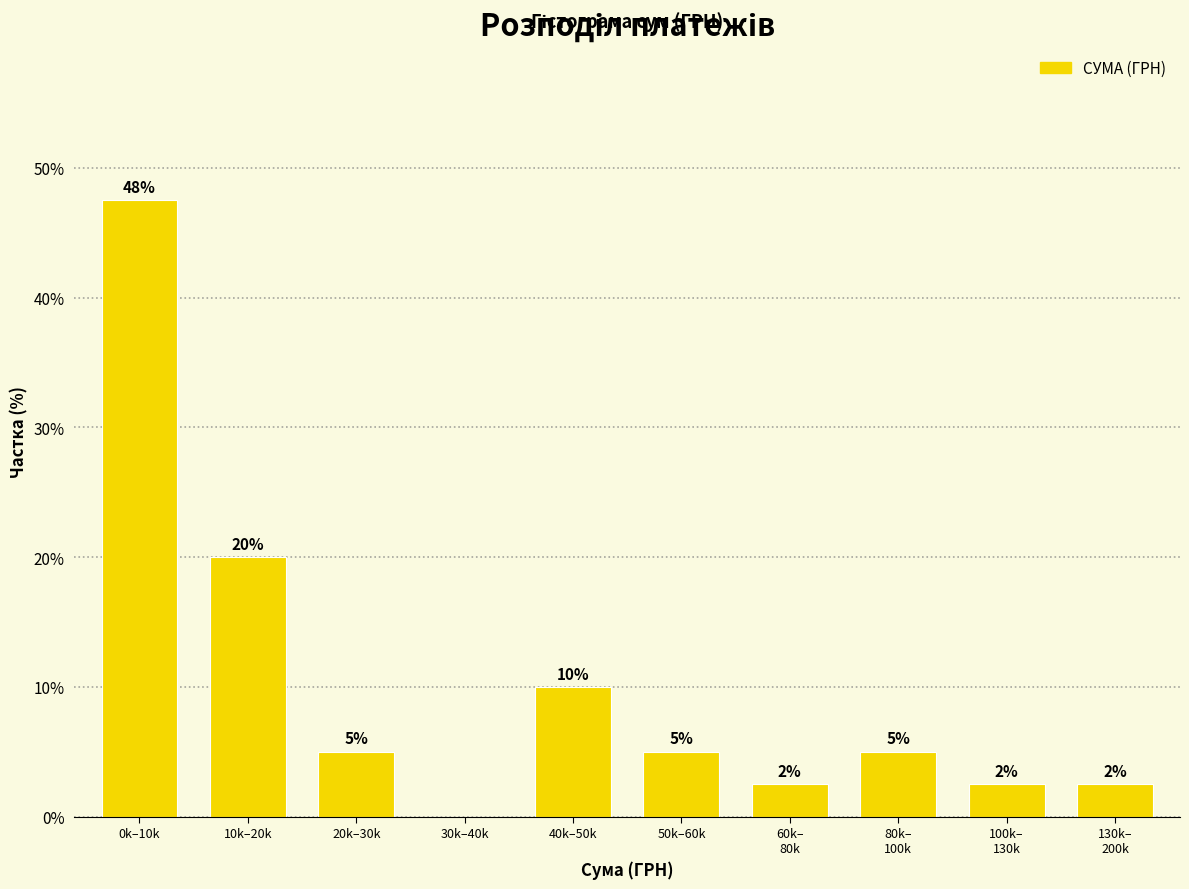

True or false: the data shows 2.0 at 50k–60k.

False